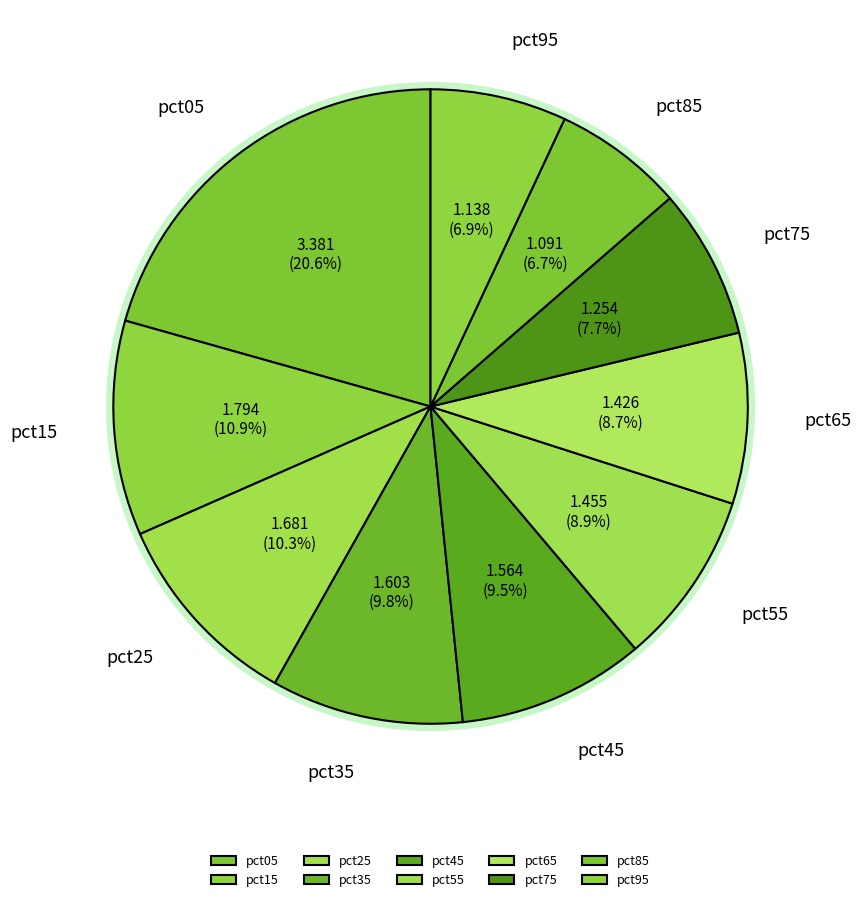

Rank the categories by value from highest to lowest.

pct05, pct15, pct25, pct35, pct45, pct55, pct65, pct75, pct95, pct85